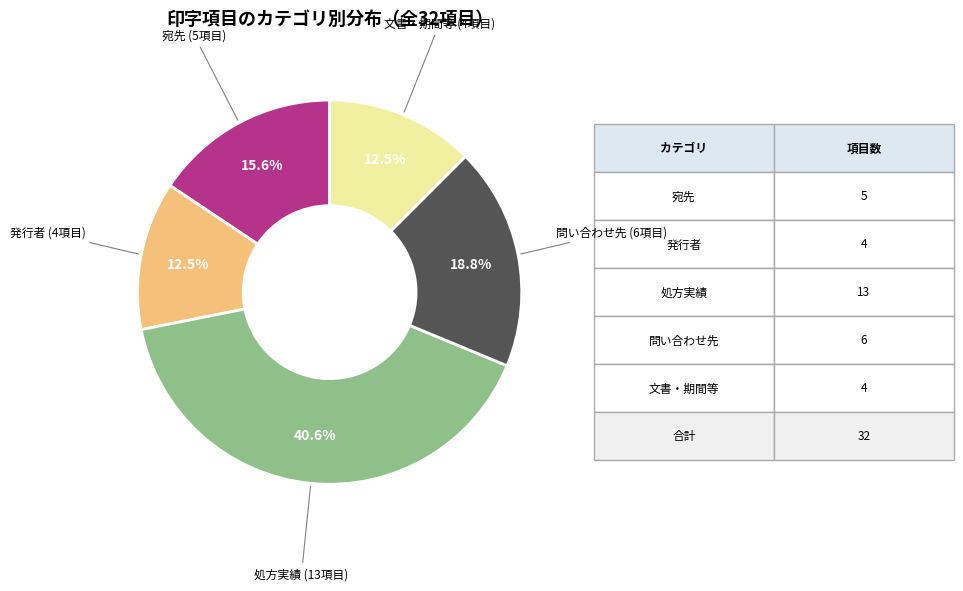

Does any single category account for the majority?

No